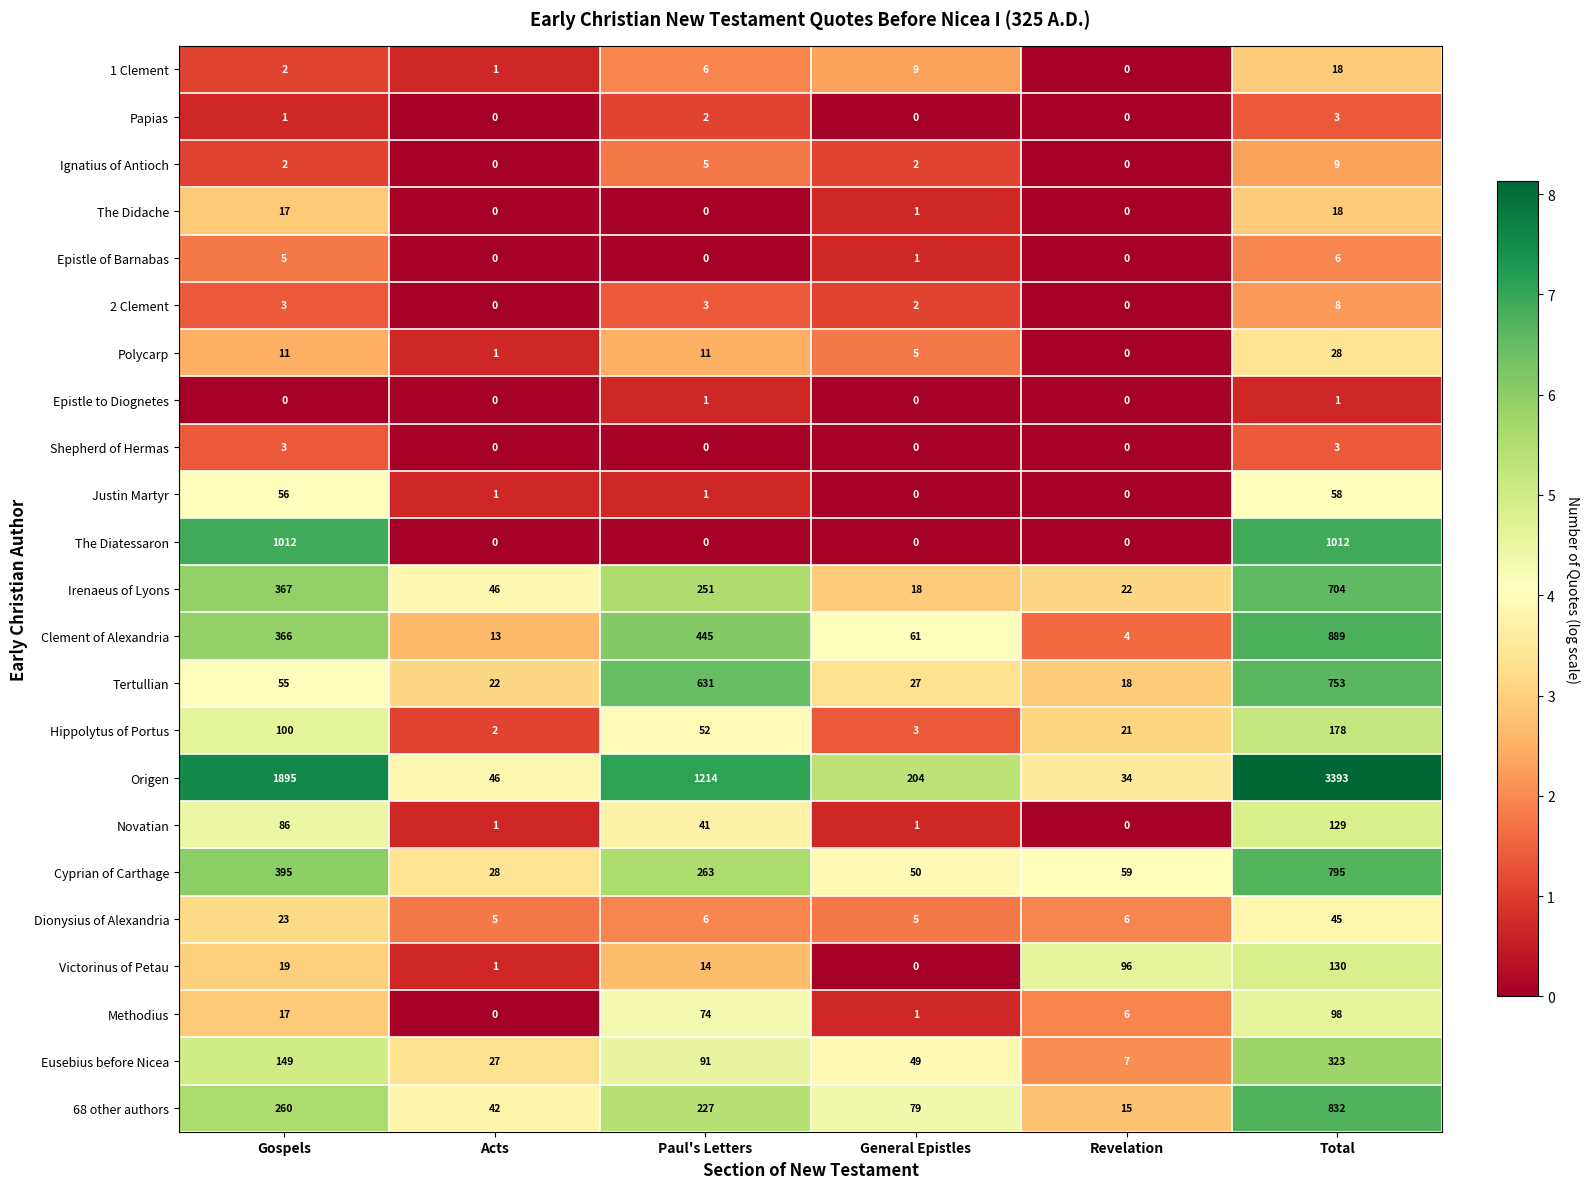

At which label is Cyprian of Carthage closest to 411?

Gospels